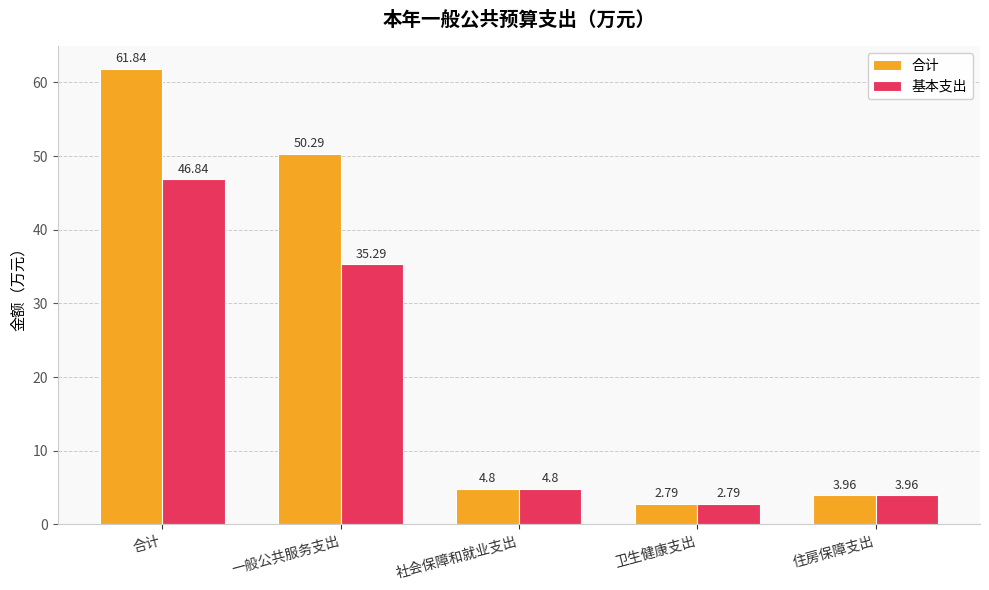

Where is 合计 nearest to the value 32?

一般公共服务支出